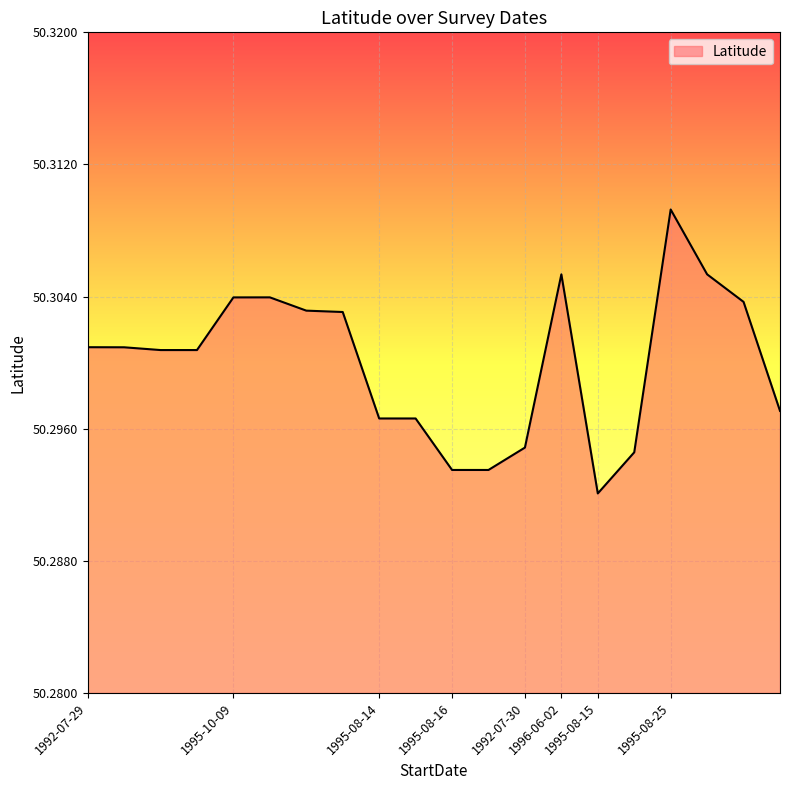

Does the chart display data point markers on the line(s)?

No